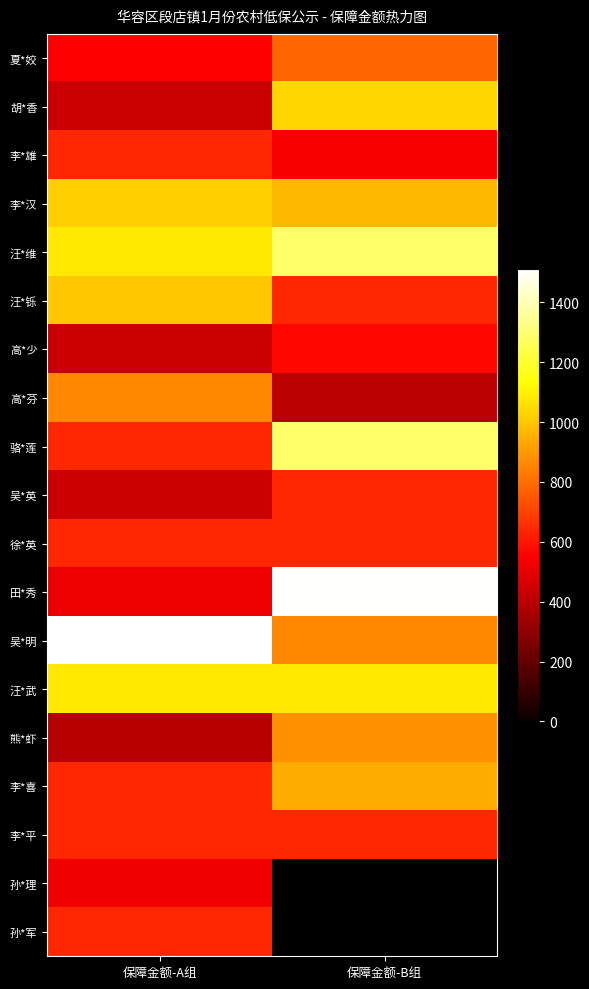

At which category is the sum across all series the highest?

保障金额-A组